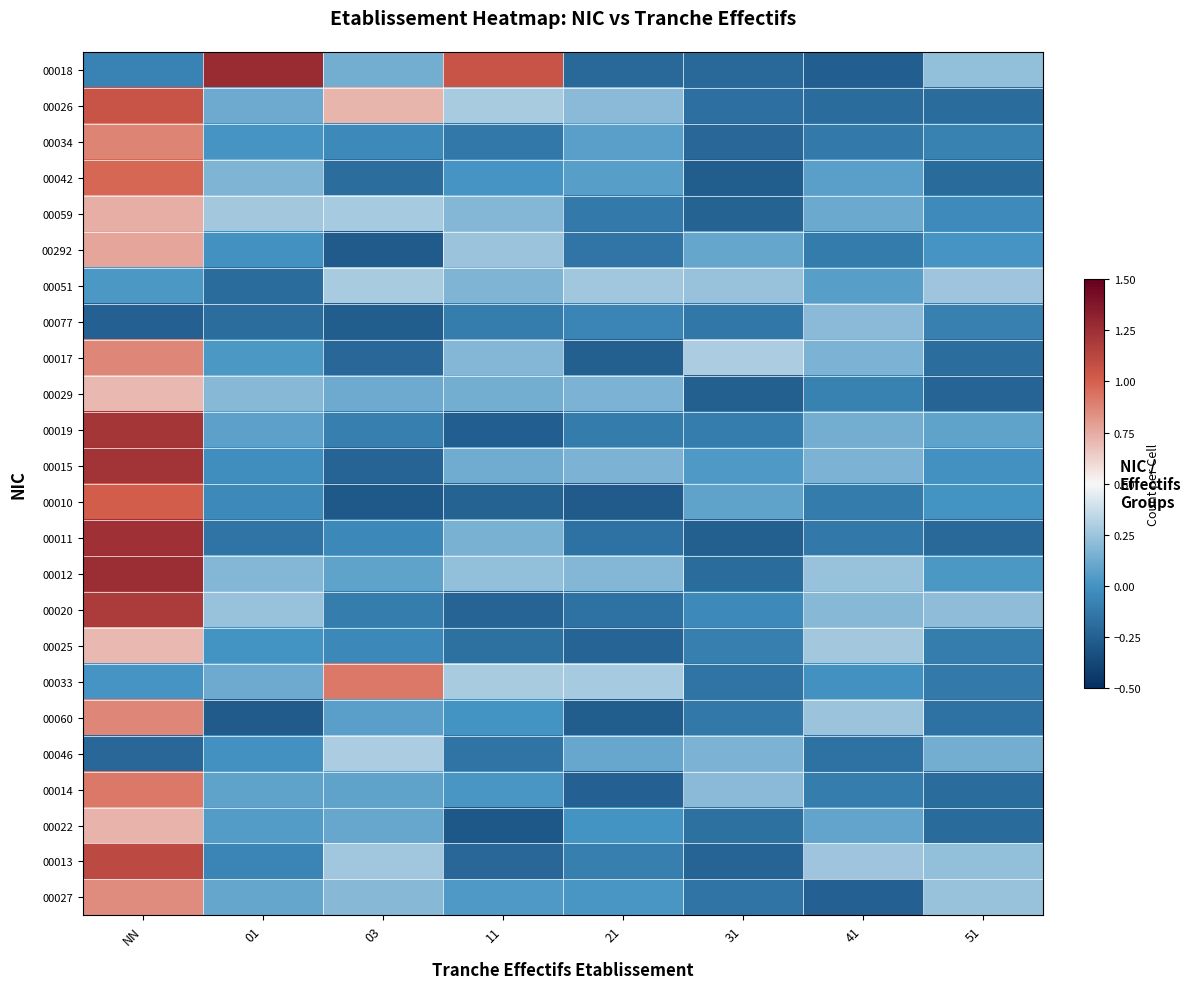

Rank the series by their maximum value, from lowest to highest.

00077, 00051, 00046, 00029, 00025, 00022, 00059, 00292, 00027, 00017, 00060, 00034, 00033, 00014, 00042, 00010, 00026, 00013, 00020, 00019, 00015, 00011, 00012, 00018